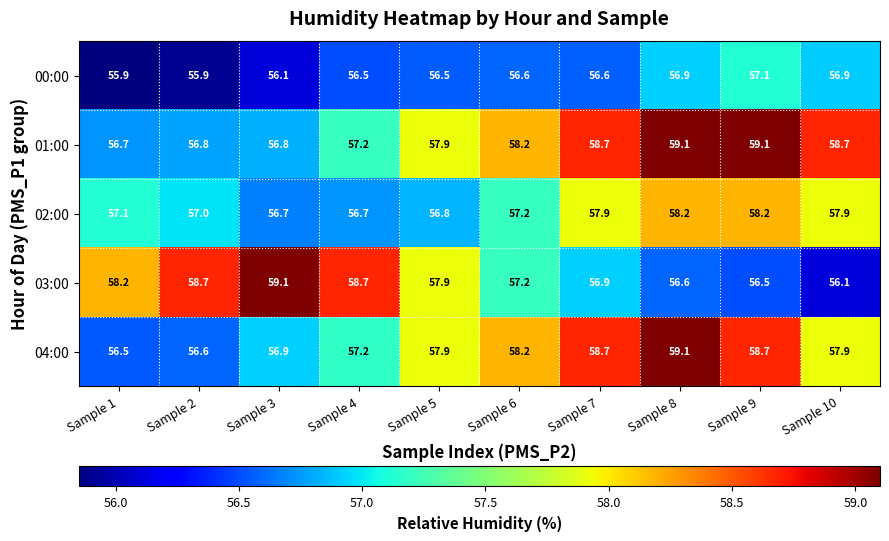

Rank the series at Sample 3 from lowest to highest value.

00:00, 02:00, 01:00, 04:00, 03:00